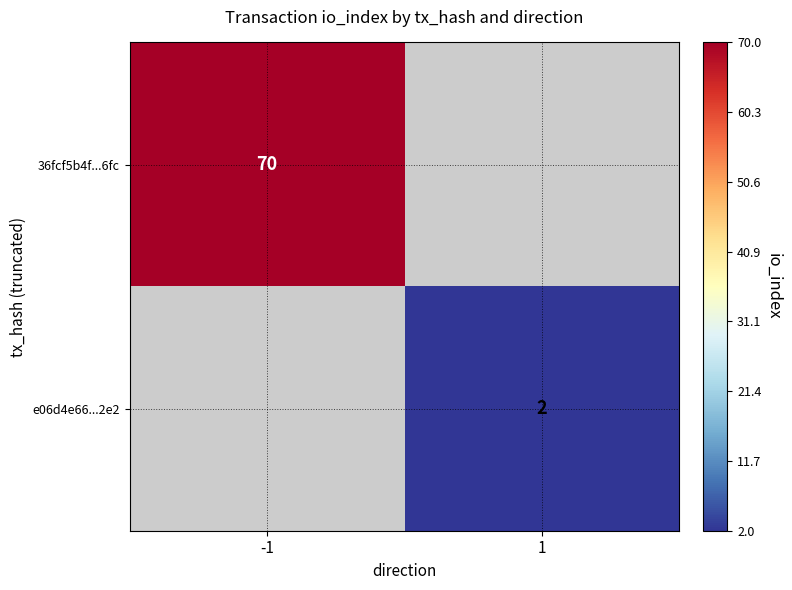

How many categories are shown in the chart?

2